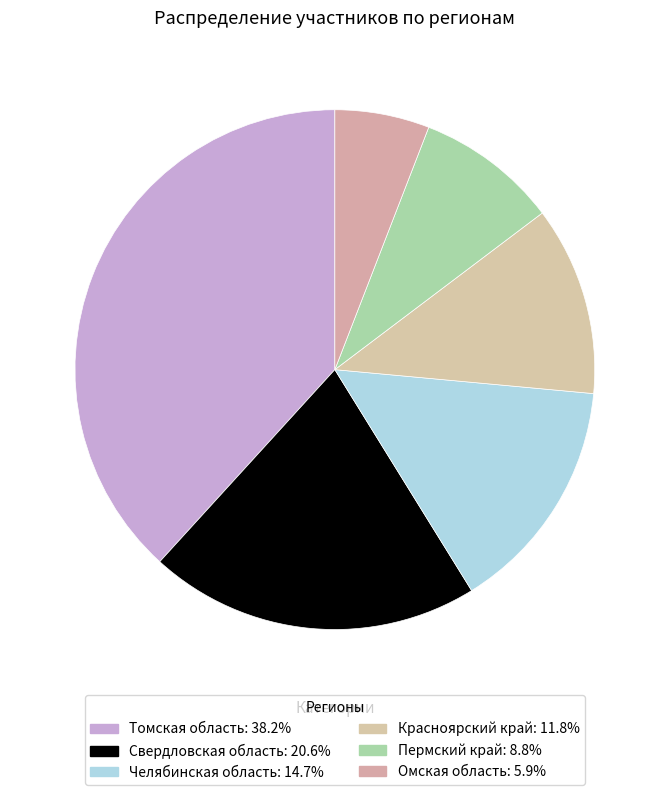

Does Красноярский край represent more than half of the total?

No